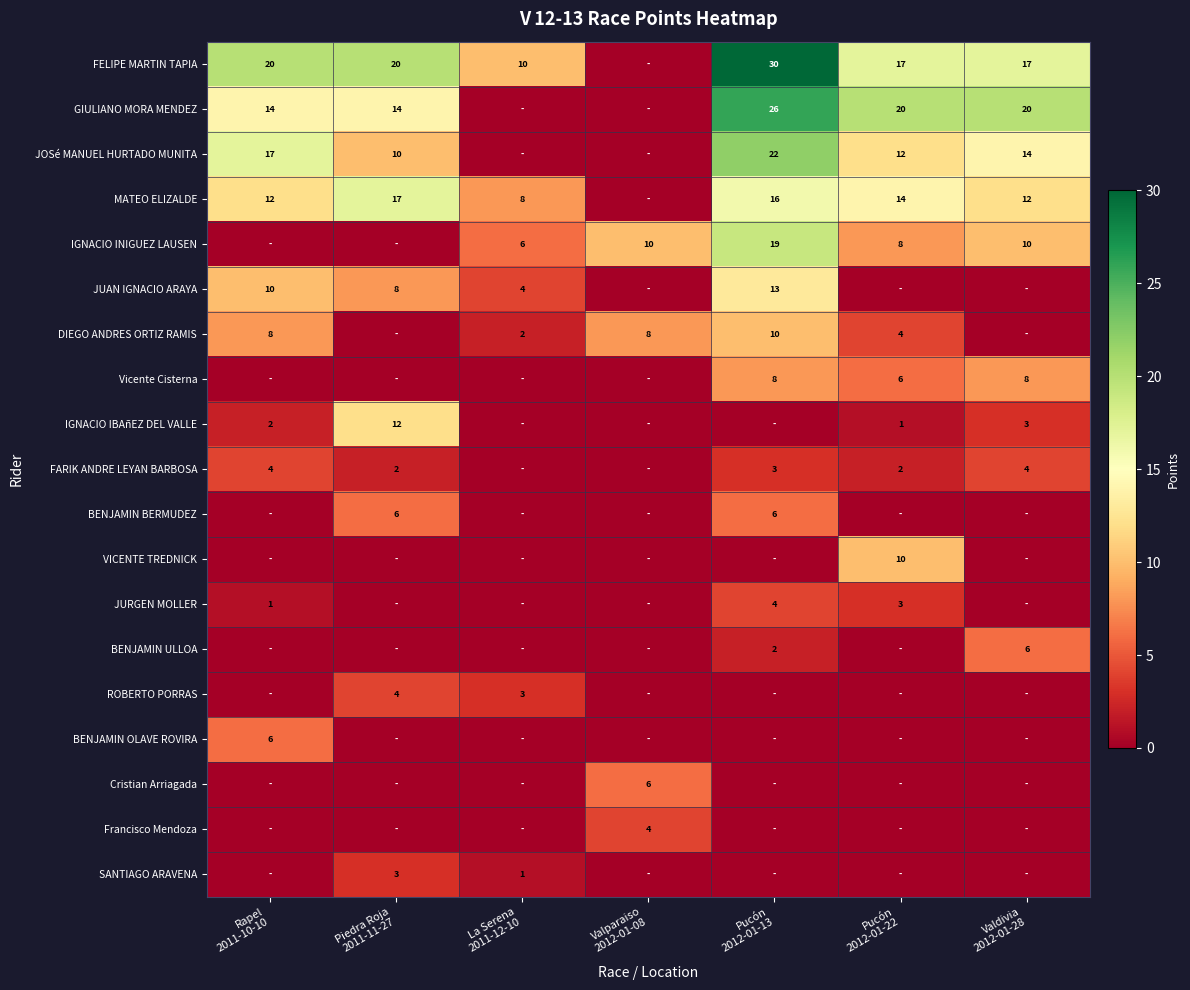

Where is BENJAMIN ULLOA nearest to the value 3?

Pucón 2012-01-13